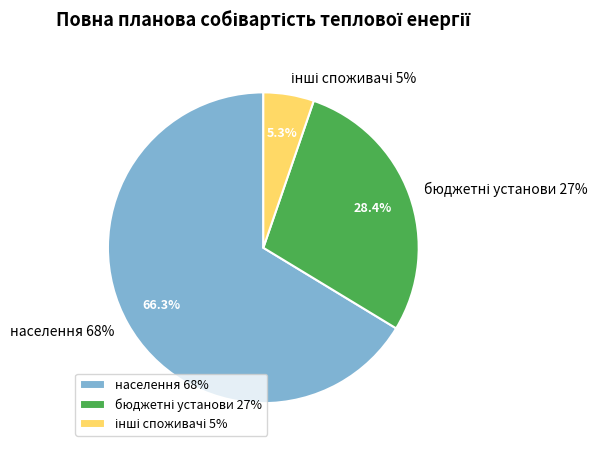

Rank the categories by value from highest to lowest.

населення 68%, бюджетні установи 27%, інші споживачі 5%